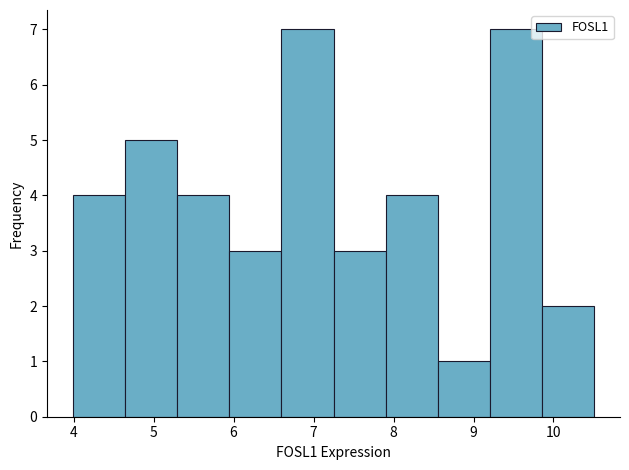

Reading left to right, transcribe this chart: for each bar, give the range it covers on the x-axis and its height. Neither the bar edges nor the heights are printed on the chart, so give them approximately, as read against the axes.

4.0 to 4.6: 4
4.6 to 5.3: 5
5.3 to 5.9: 4
5.9 to 6.6: 3
6.6 to 7.2: 7
7.2 to 7.9: 3
7.9 to 8.6: 4
8.6 to 9.2: 1
9.2 to 9.9: 7
9.9 to 10.5: 2